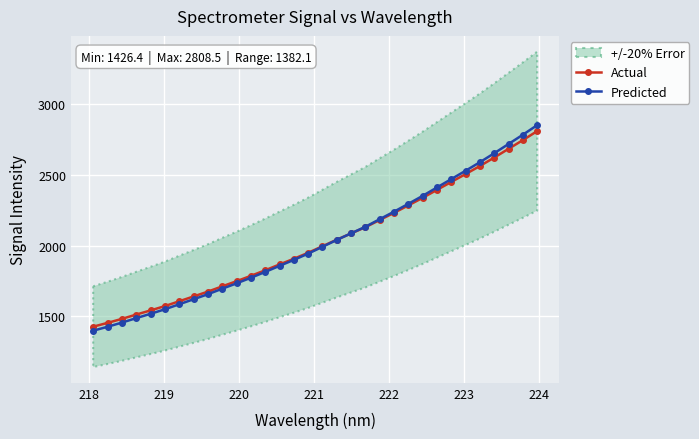

What is the value of the Actual point at the 8th from the left?

1639.8